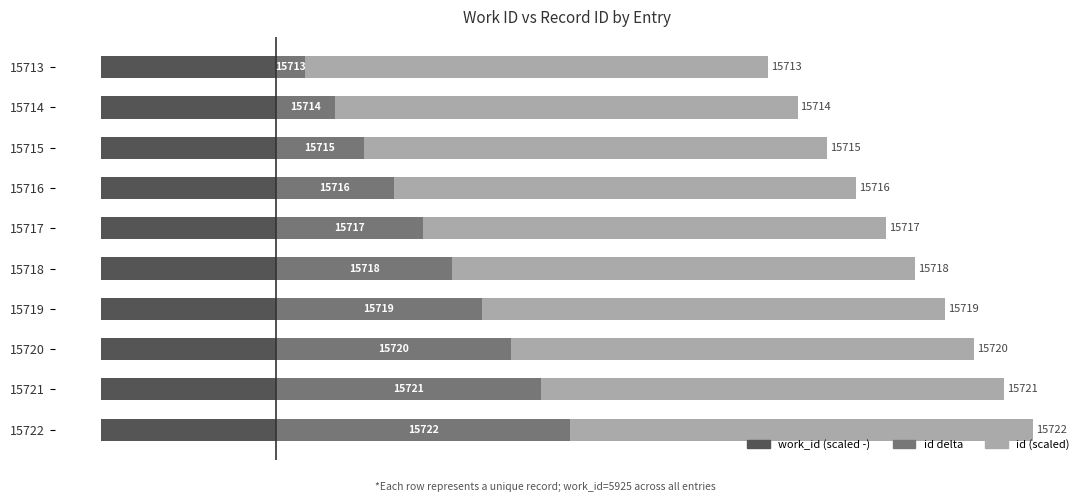

True or false: work_id (scaled -) has a value of 0.7 at 5.

False